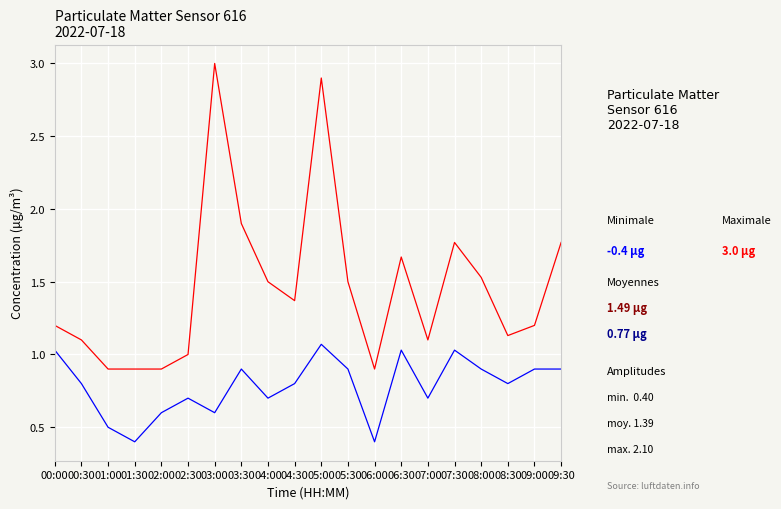

What is the greatest value displayed?

3.0